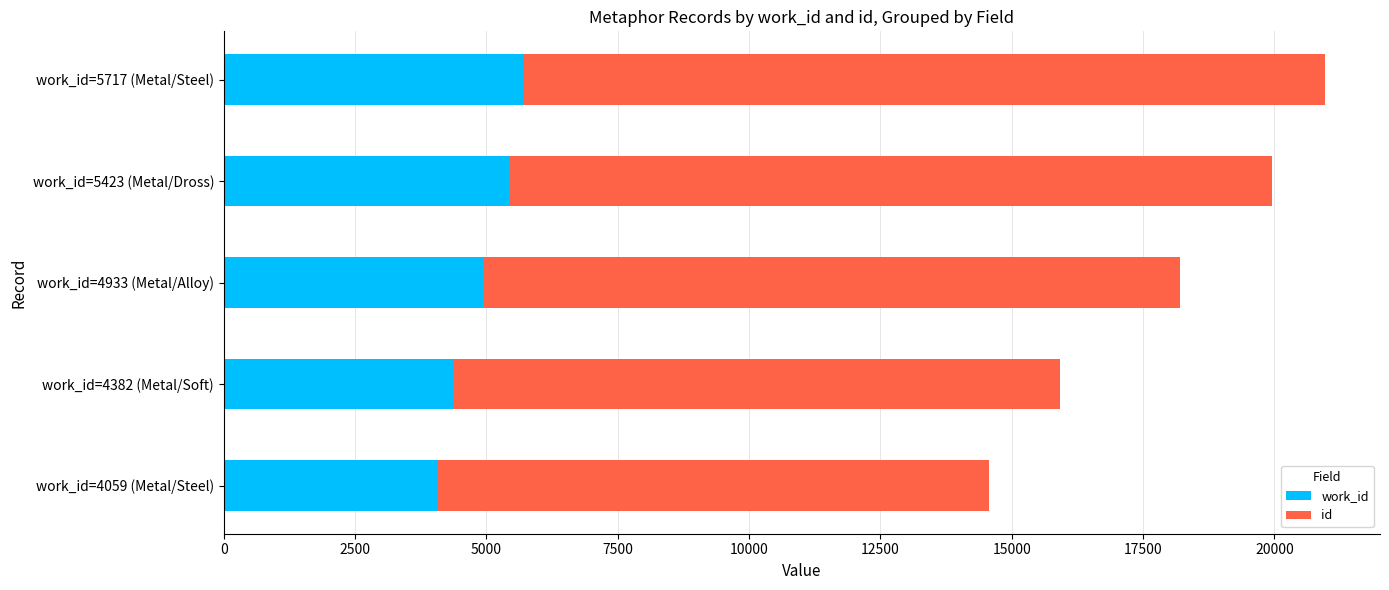

At which category is the sum across all series the highest?

work_id=5717 (Metal/Steel)